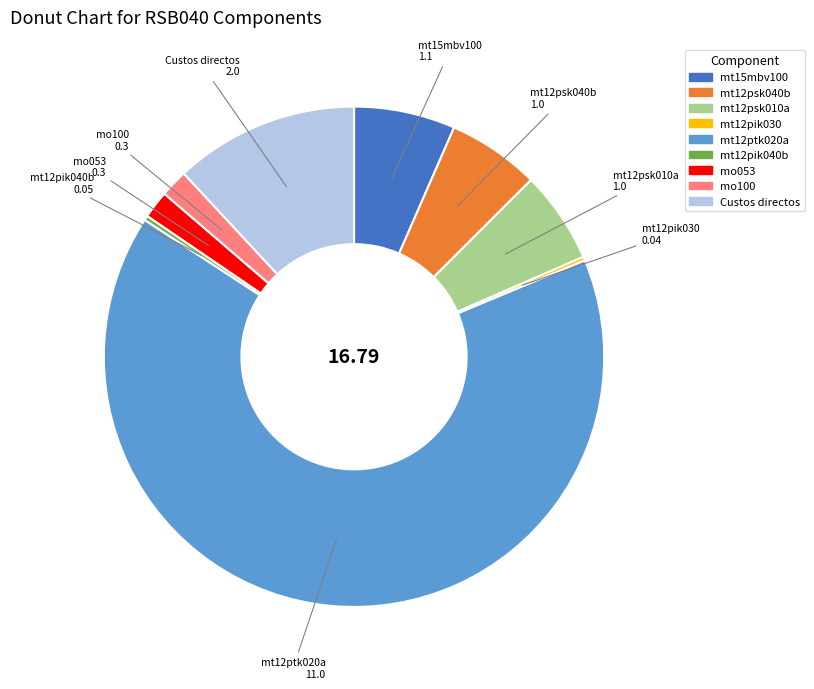

Is the sum of Custos directos and mt15mbv100 greater than half?

No